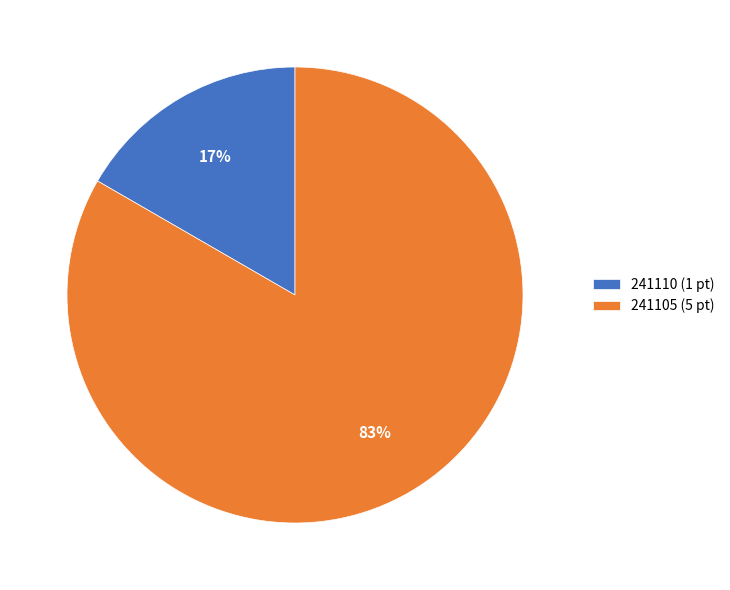

How many segments does this pie chart have?

2